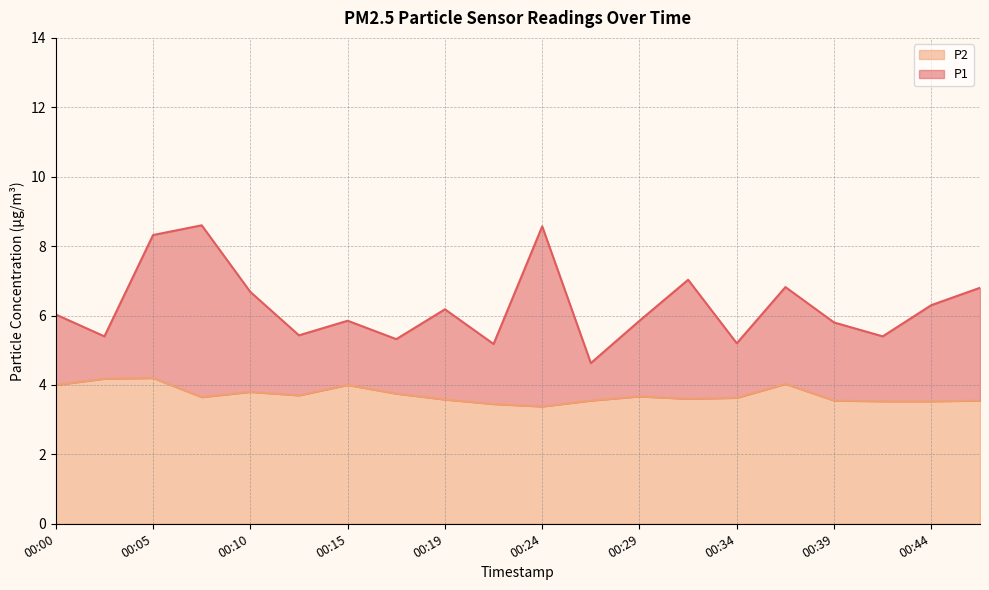

How many interior local valleys does the P1 series have?

7